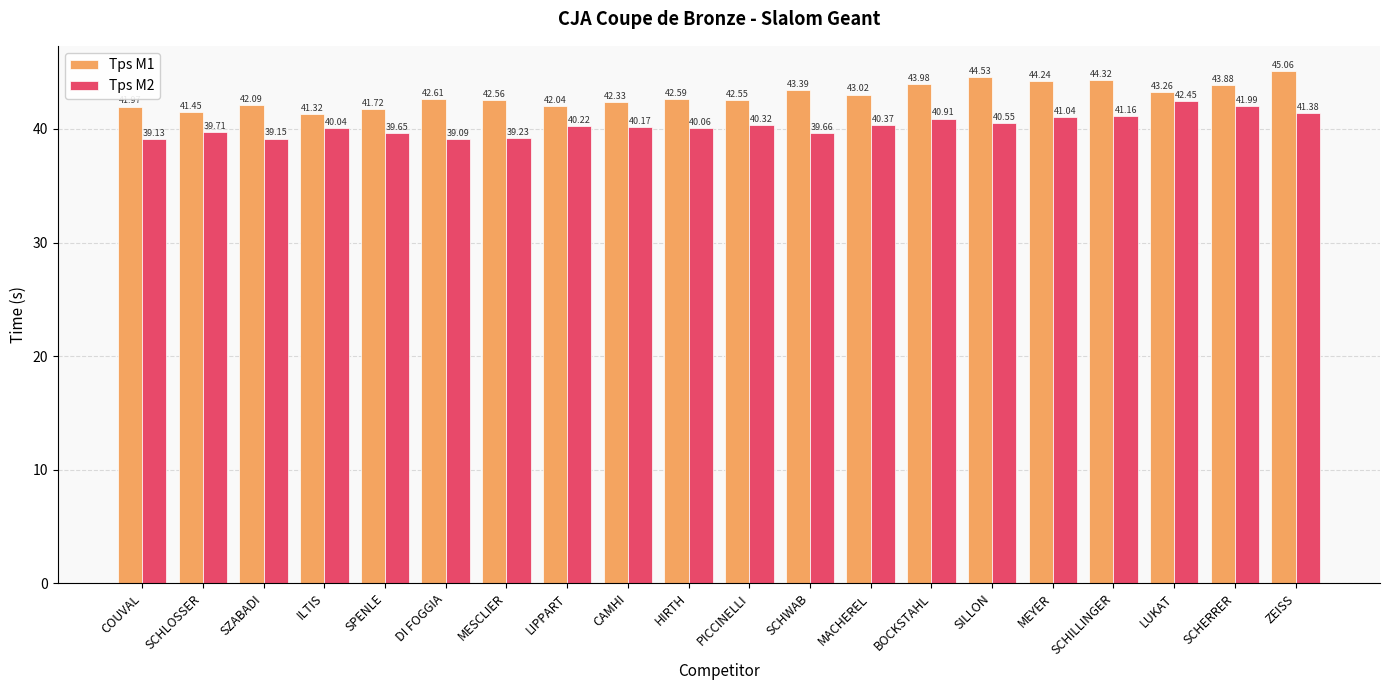

Is it true that Tps M2 equals 62.8 at ILTIS?

False